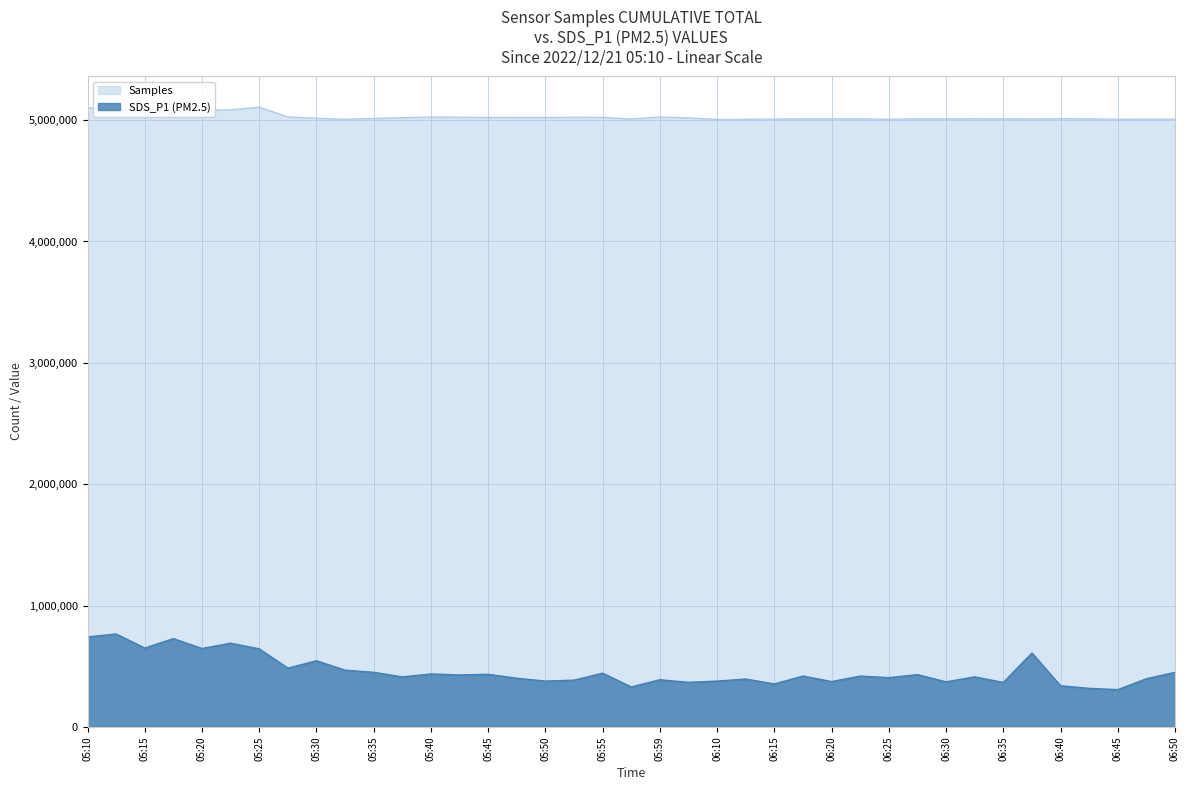

Reading left to right, list all the values displayed in this chart.

Samples: 5102639.0	5085901.0	5084491.0	5087155.0	5080249.0	5085952.0	5107253.0	5027006.0	5016201.0	5007327.0	5014275.0	5020841.0	5025835.0	5024398.0	5022582.0	5022152.0	5021999.0	5024575.0	5023350.0	5009905.0	5026172.0	5018858.0	5006198.0	5007476.0	5008992.0	5011689.0	5011172.0	5010949.0	5006898.0	5011670.0	5010695.0	5011965.0	5010979.0	5009918.0	5012275.0	5011210.0	5007430.0	5007874.0	5008196.0
SDS_P1: 742266.8	766087.9	650412.5	727974.1	646410.5	690241.4	643742.6	484998.5	545599.5	467847.2	450314.9	412582.2	436784.5	428780.6	433925.9	401719.8	377898.6	385902.5	443073.3	330256.3	389142.2	367798.4	377898.6	395049.8	354458.6	419633.3	374087.2	419252.1	406484.0	431258.0	371991.0	412963.3	366845.6	609440.1	339784.8	318250.5	307769.2	397336.7	449743.2